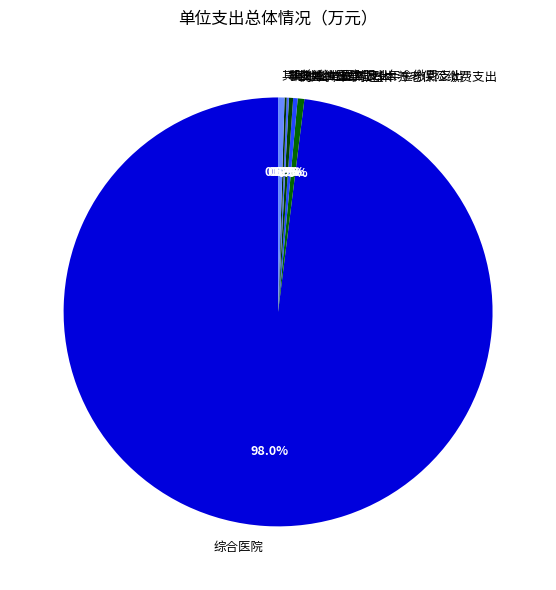

Which category has the biggest portion of the pie?

综合医院